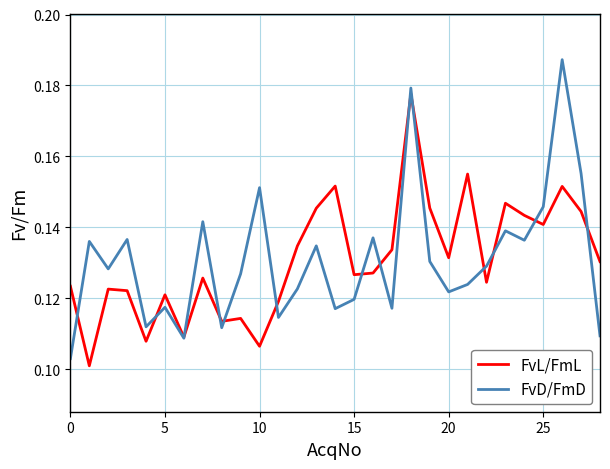

Does the chart display data point markers on the line(s)?

No